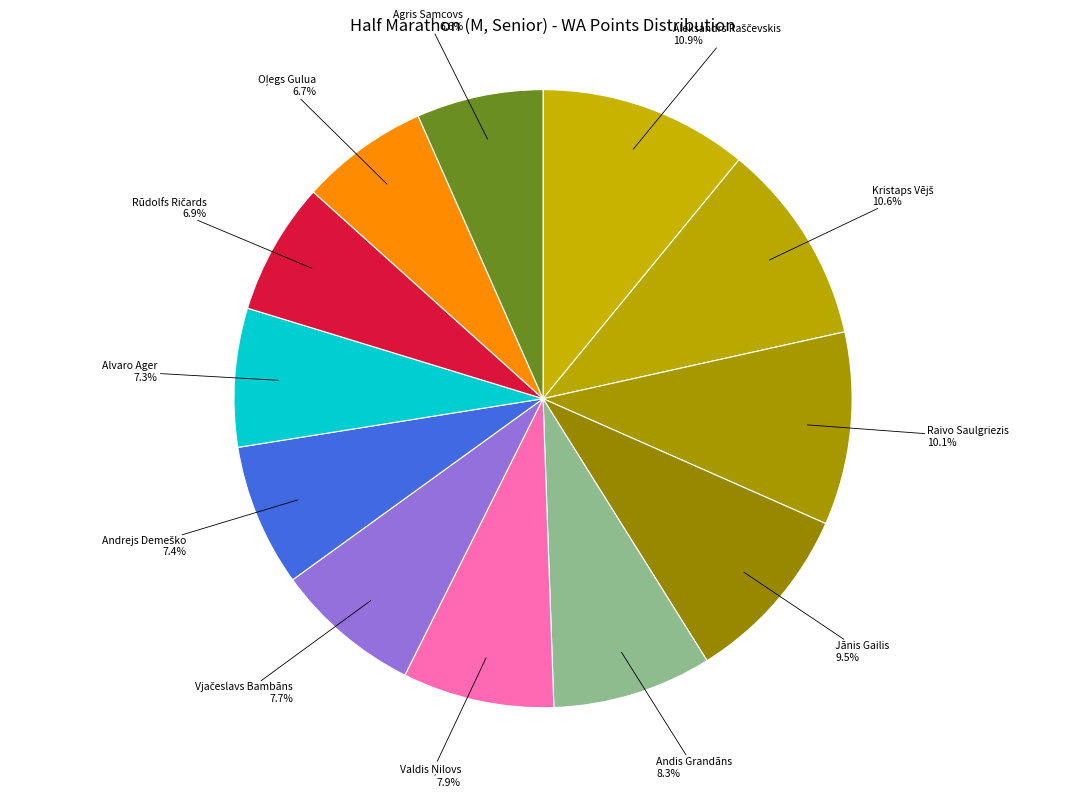

Is there a majority slice in this chart?

No